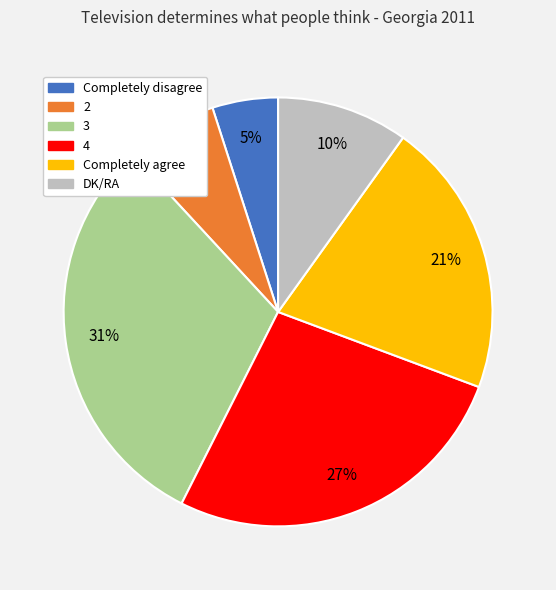

What percentage is the Completely disagree slice, to the nearest percent?

5%